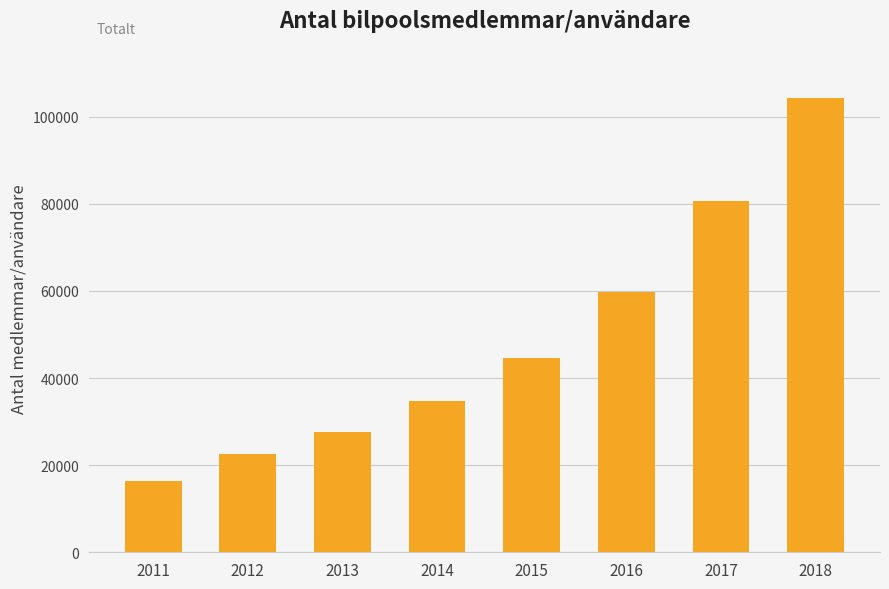

Reading right to left, list all the values displayed in this chart.

2018=104251	2017=80550	2016=59700	2015=44500	2014=34700	2013=27700	2012=22550	2011=16400